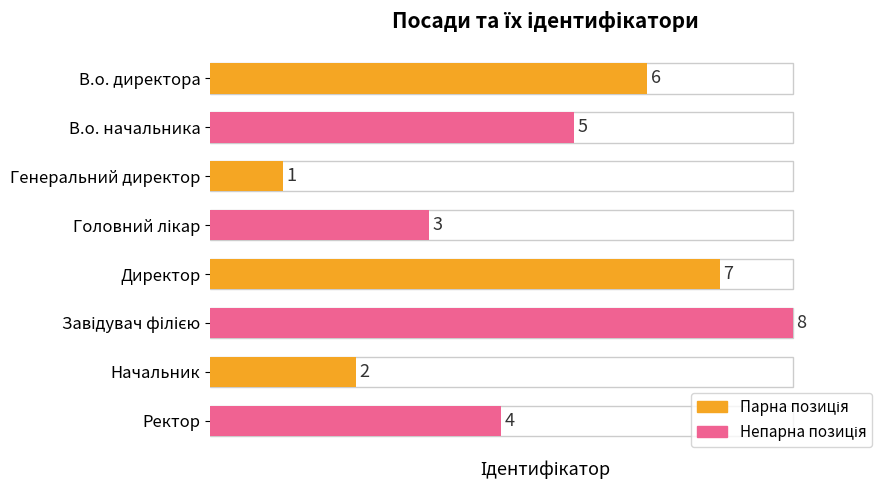

How many data points does each series have?

8